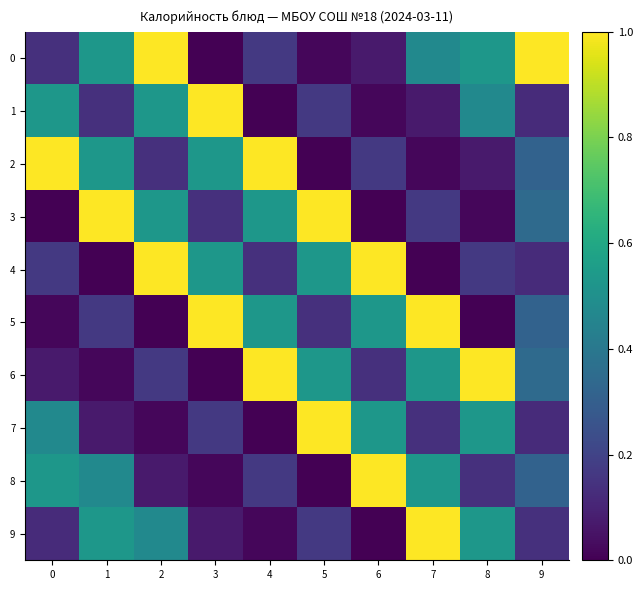

Which label corresponds to the smallest value in the chart?

3